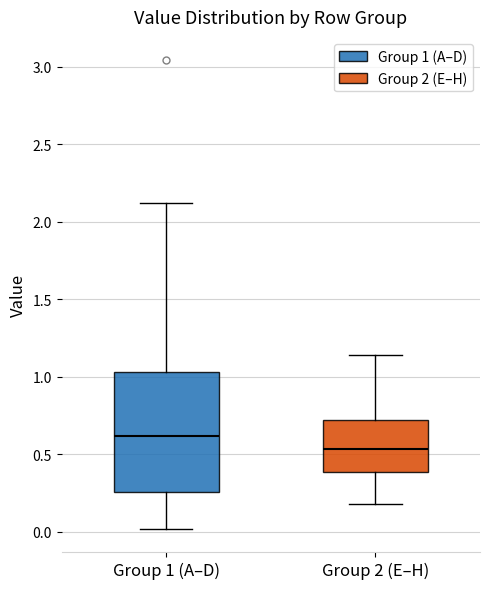

Reading left to right, transcribe this box plot: for each box, give where its median line is, the range the box spans, and where its two whiskers end, as read against the y-axis. The values are not printed on the chart, so give them approximately, as read against the axis.

Group 1 (A–D): median 0.60, box 0.25 to 1.05, whiskers 0.00 to 2.10
Group 2 (E–H): median 0.55, box 0.40 to 0.70, whiskers 0.20 to 1.15